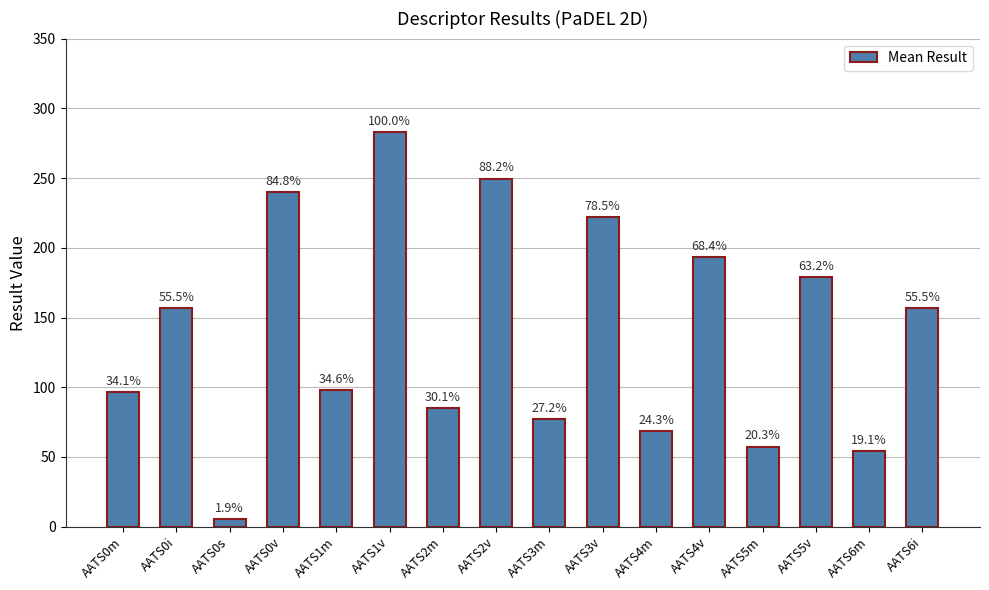

True or false: the data shows 35.7 at AATS5m.

False